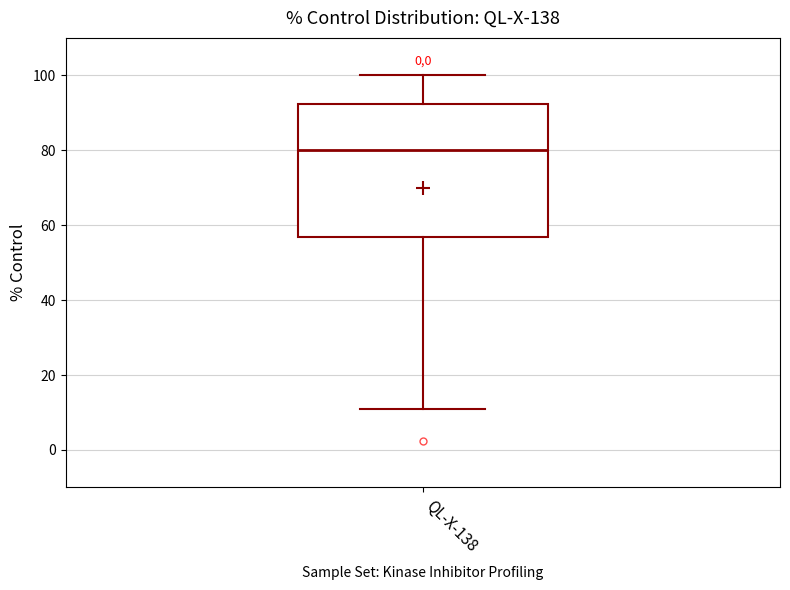

Transcribe this box plot: give where the median line is, the range the box spans, and where the two whiskers end, as read against the y-axis. The values are not printed on the chart, so give them approximately, as read against the axis.

median 80, box 56 to 92, whiskers 12 to 100